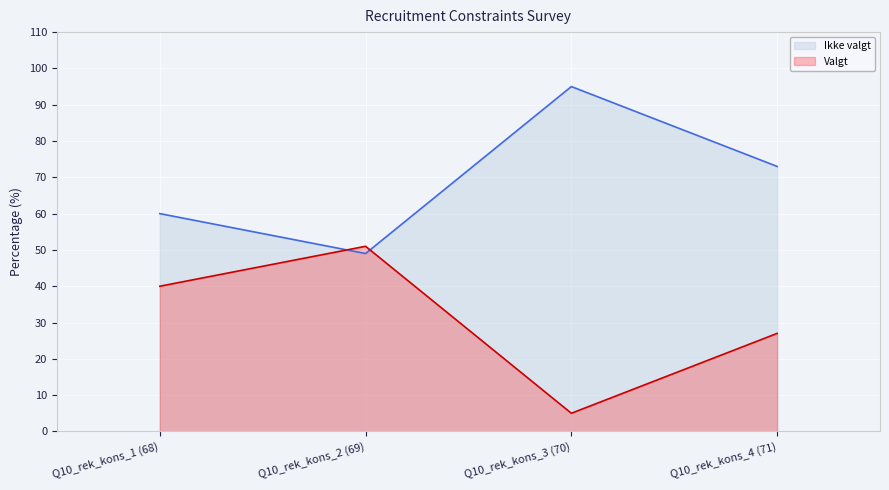

How many distinct data groups are displayed?

2